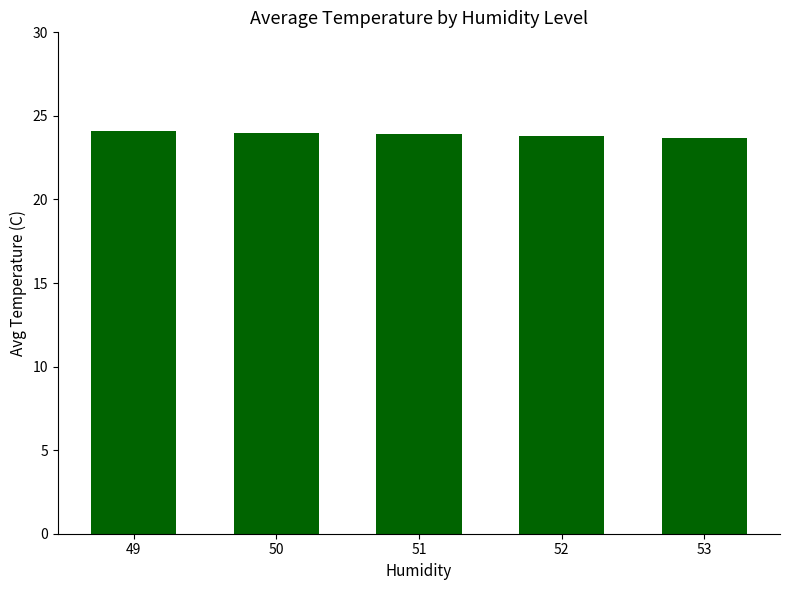

The chart shows a value of 24.0 at 50. True or false?

True